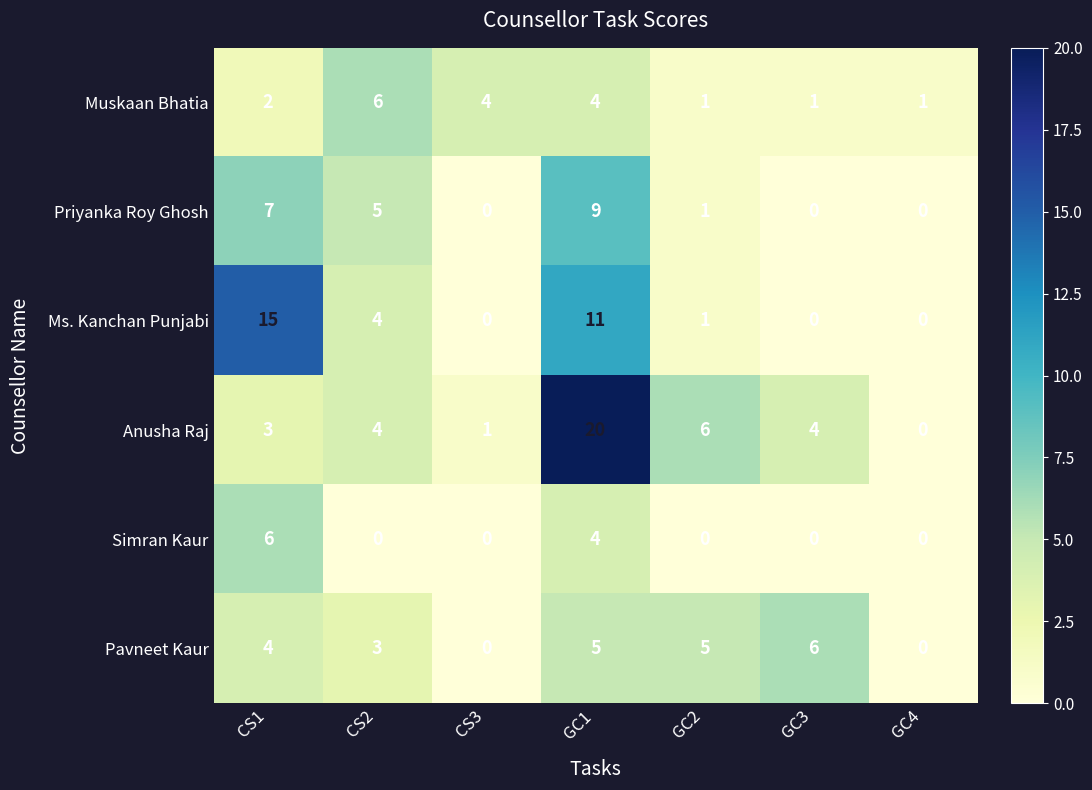

How many categories are shown in the chart?

7